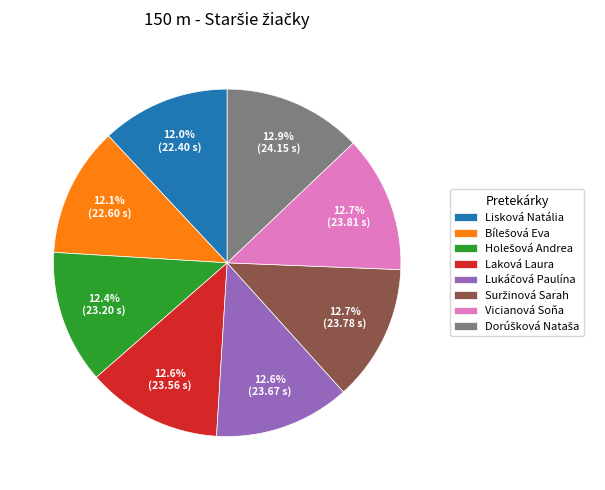

Does Lisková Natália represent more than half of the total?

No